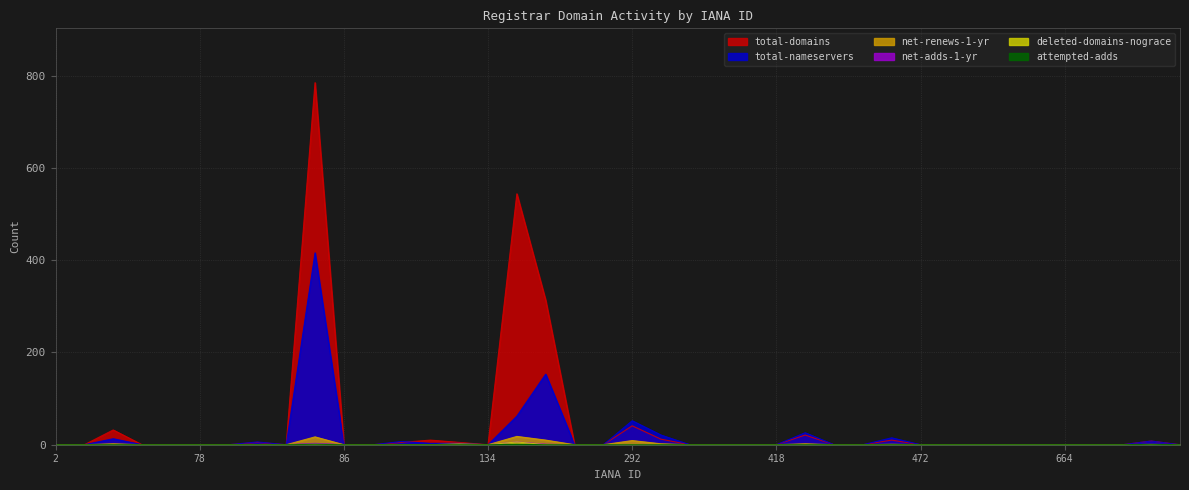

Rank the series by their maximum value, from highest to lowest.

total-domains, total-nameservers, net-renews-1-yr, net-adds-1-yr, deleted-domains-nograce, attempted-adds